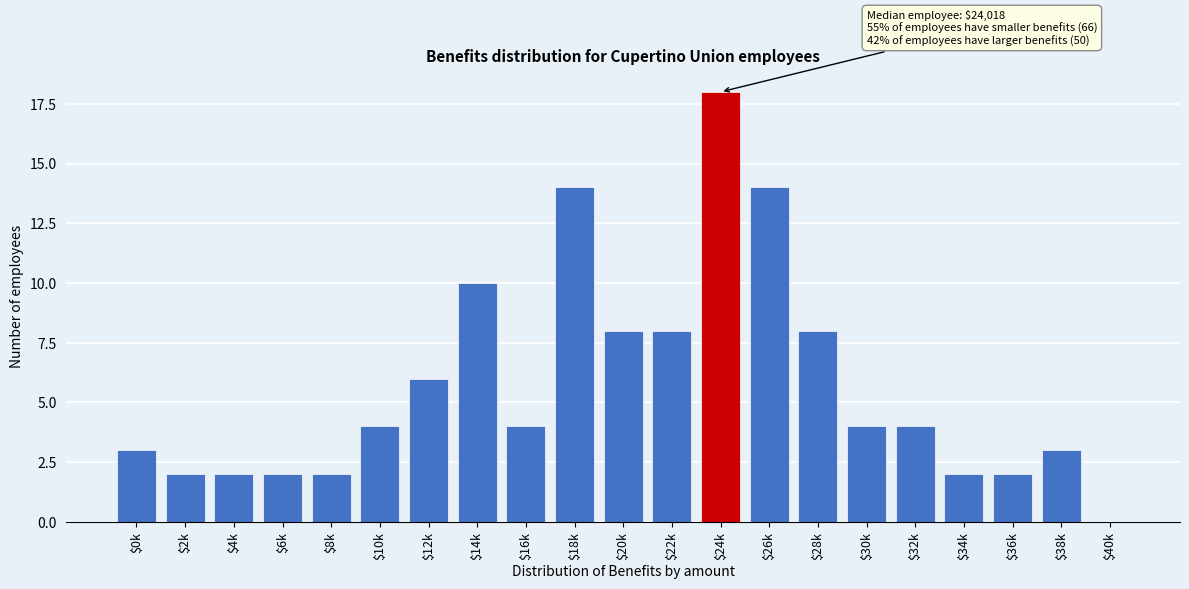

True or false: the data shows 2 at $30k.

False